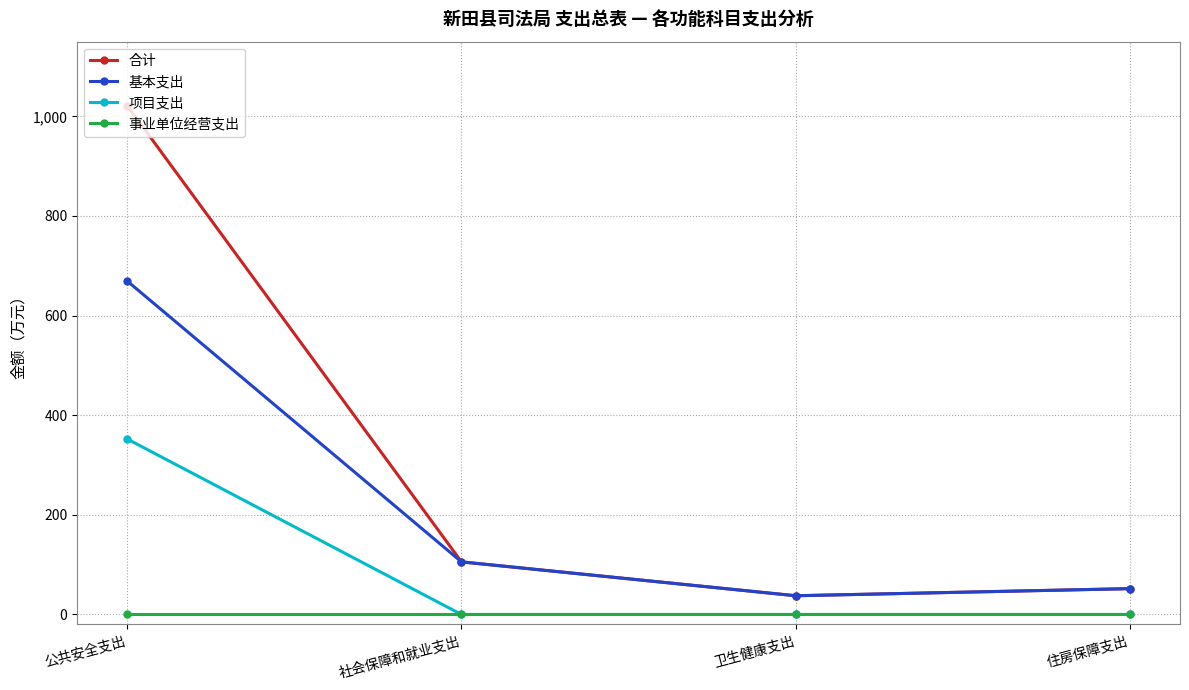

What is the difference between the second highest and minimum values in the 基本支出 series?

68.0